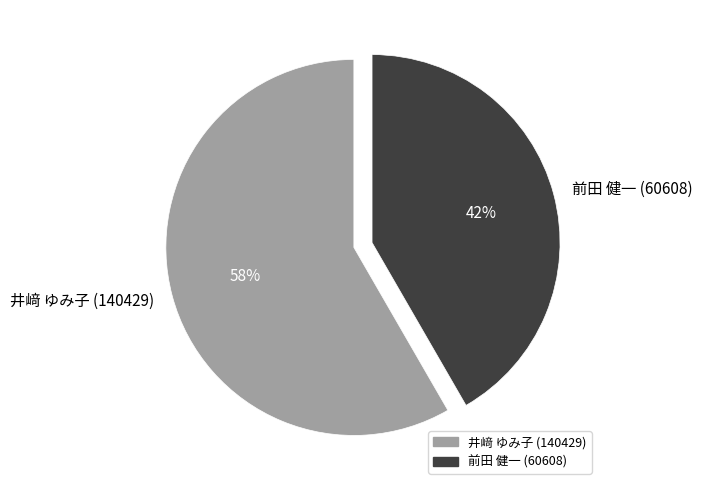

What is the largest slice in the pie chart?

井﨑 ゆみ子 (140429)